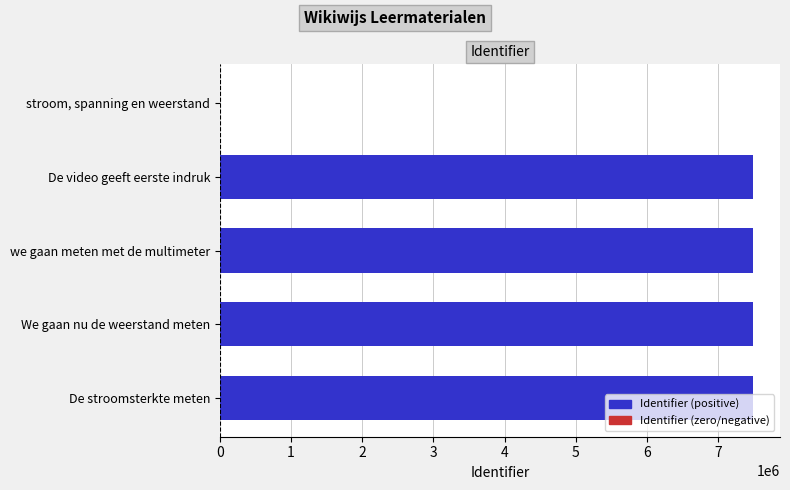

What is the sum of the values at we gaan meten met de multimeter and De video geeft eerste indruk?

14993648